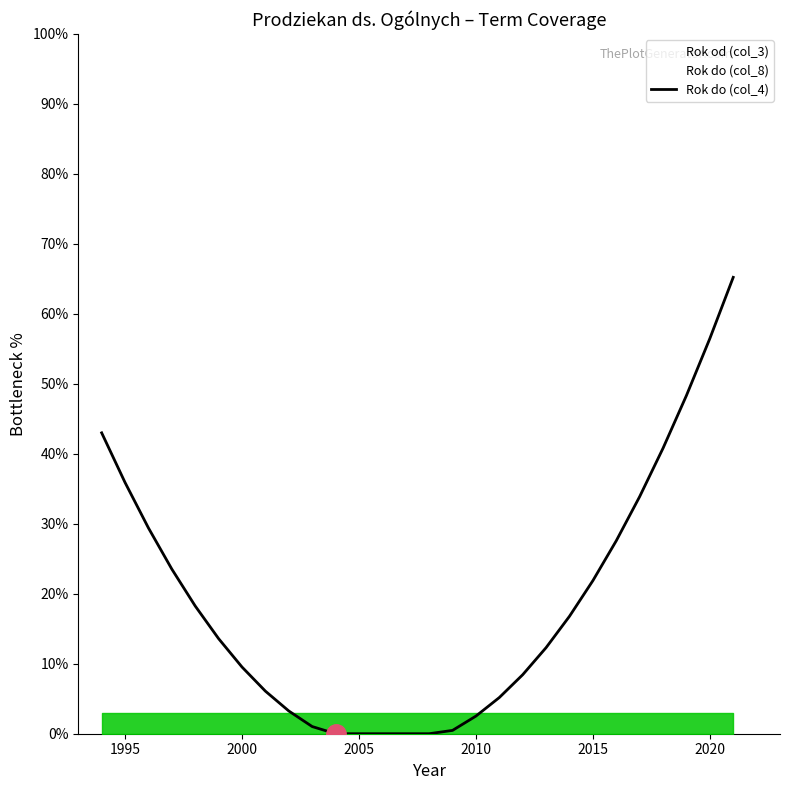

How many categories are shown in the chart?

28